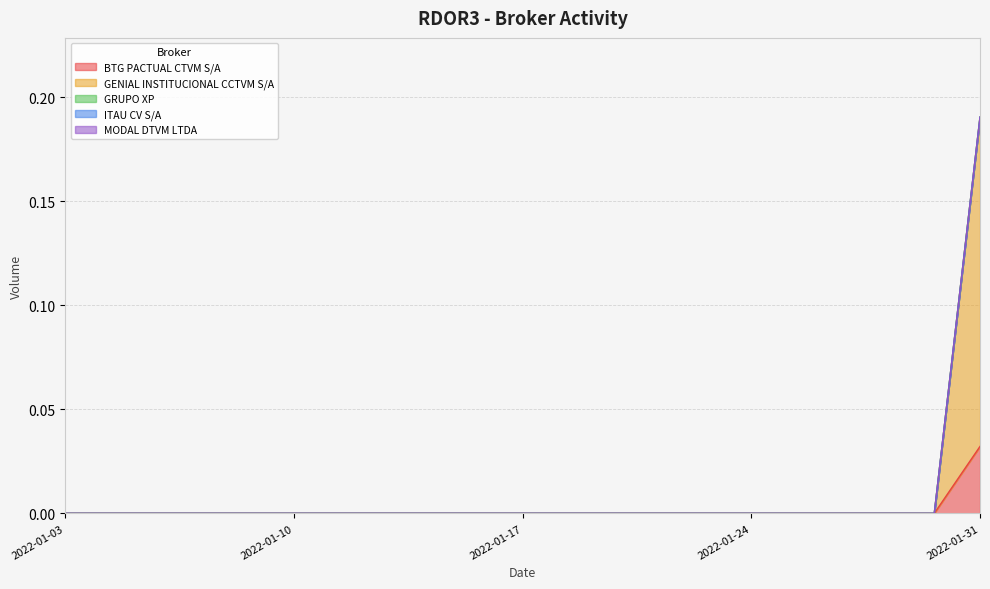

At which label is GRUPO XP closest to 0?

2022-01-03